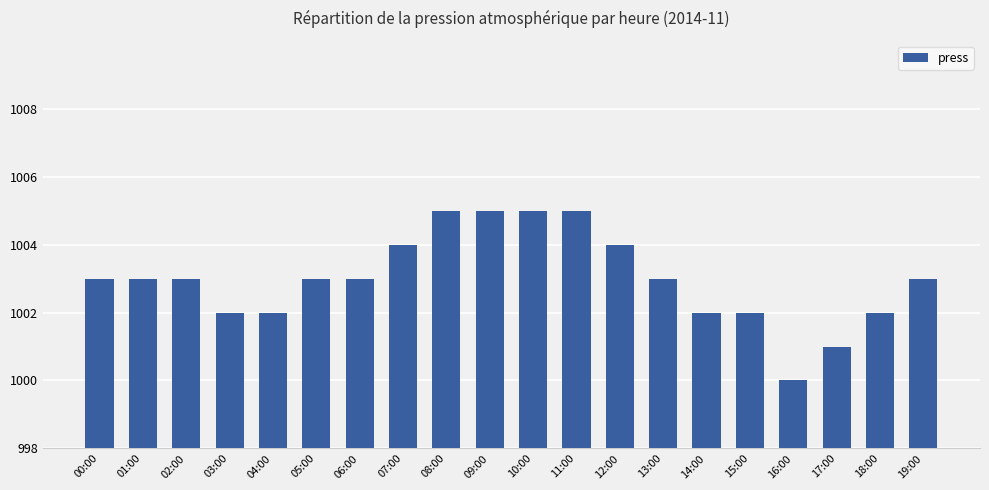

Between 07:00 and 14:00, which is larger?

07:00